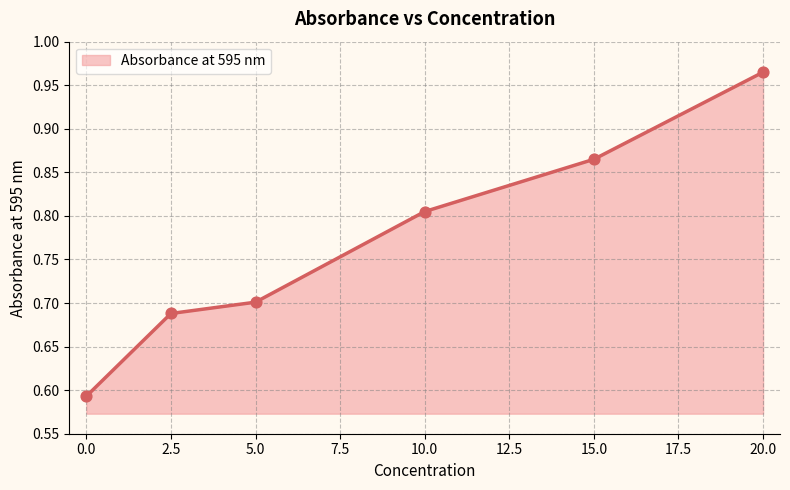

Between 20.0 and 2.5, which is larger?

20.0